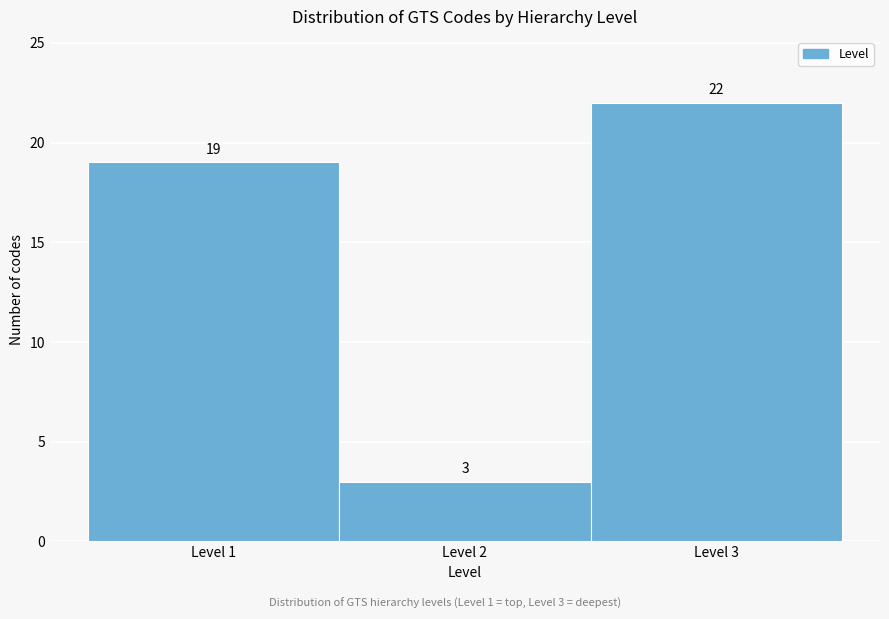

Over which range of the x-axis is the bar tallest?

2.5 to 3.5